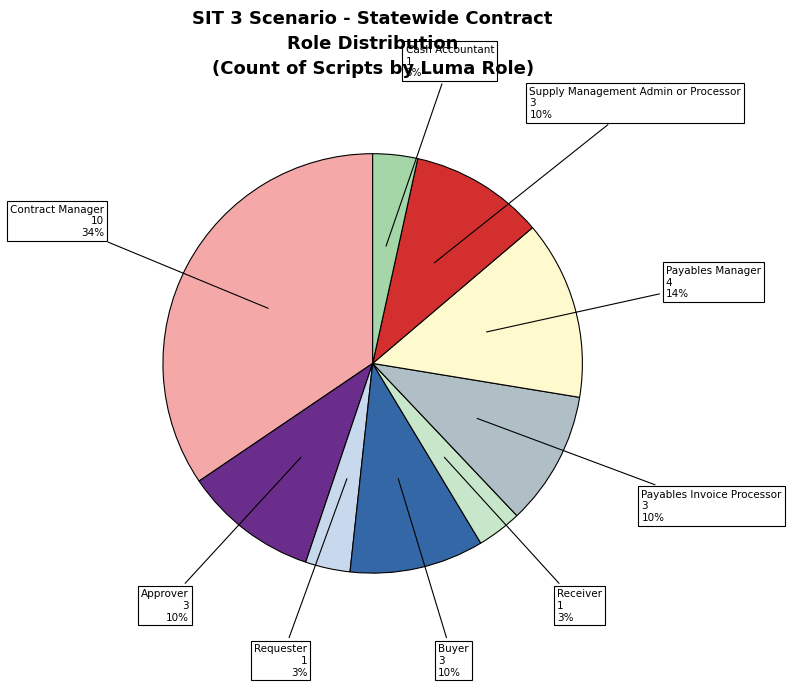

The Requester slice represents 12% of the pie. True or false?

False